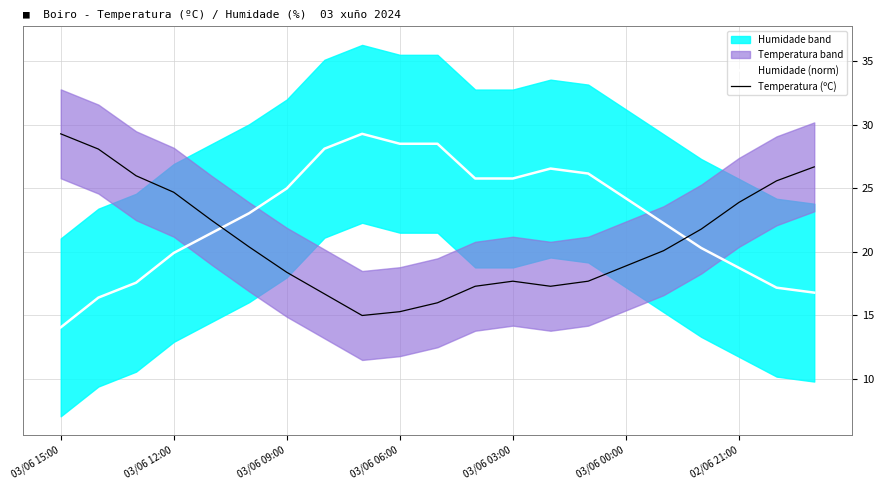

At which category is the sum across all series the highest?

7